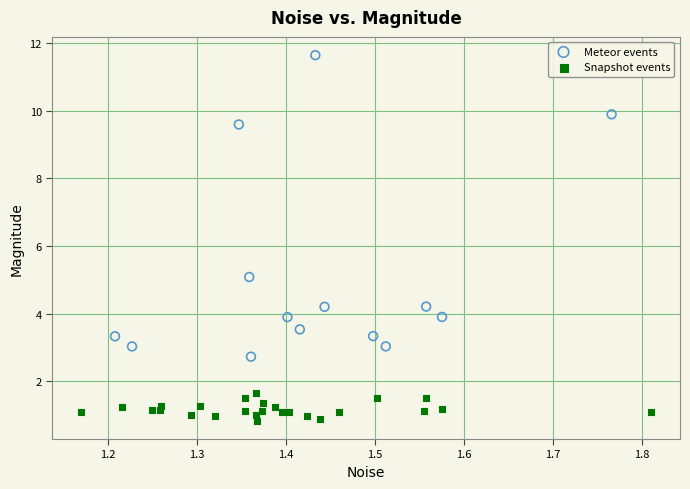

What are all the series names shown in the legend?

Meteor events, Snapshot events